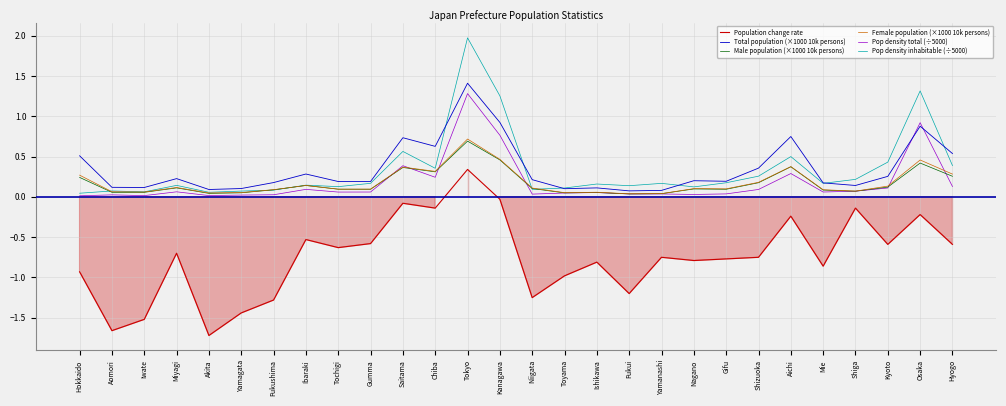

What are all the series names shown in the legend?

Population change rate, Total population (×1000 10k persons), Male population (×1000 10k persons), Female population (×1000 10k persons), Pop density total (÷5000), Pop density inhabitable (÷5000)